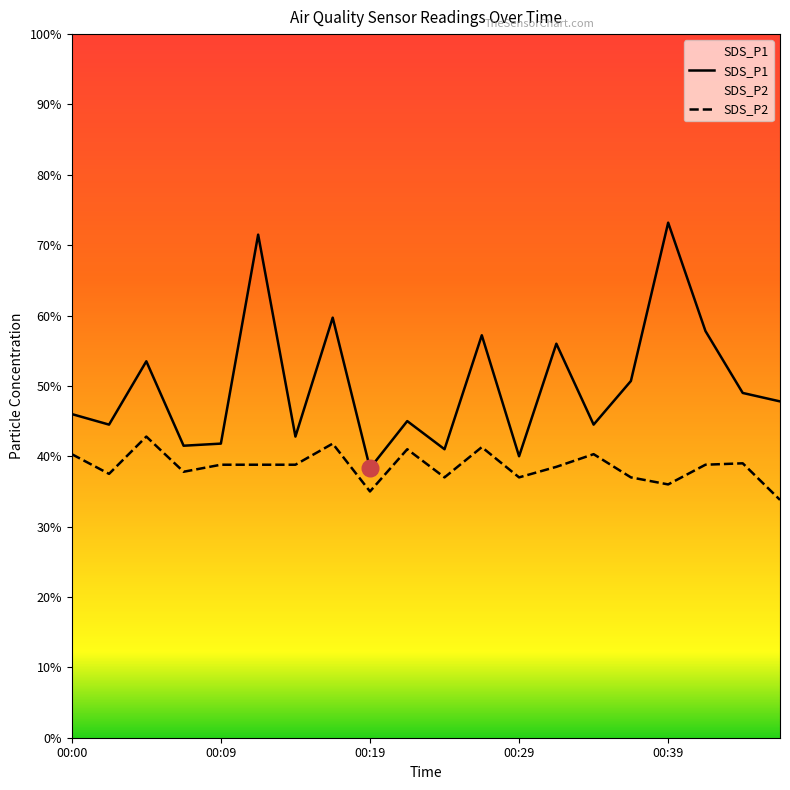

Between 16 and 00:19, which is larger?

16